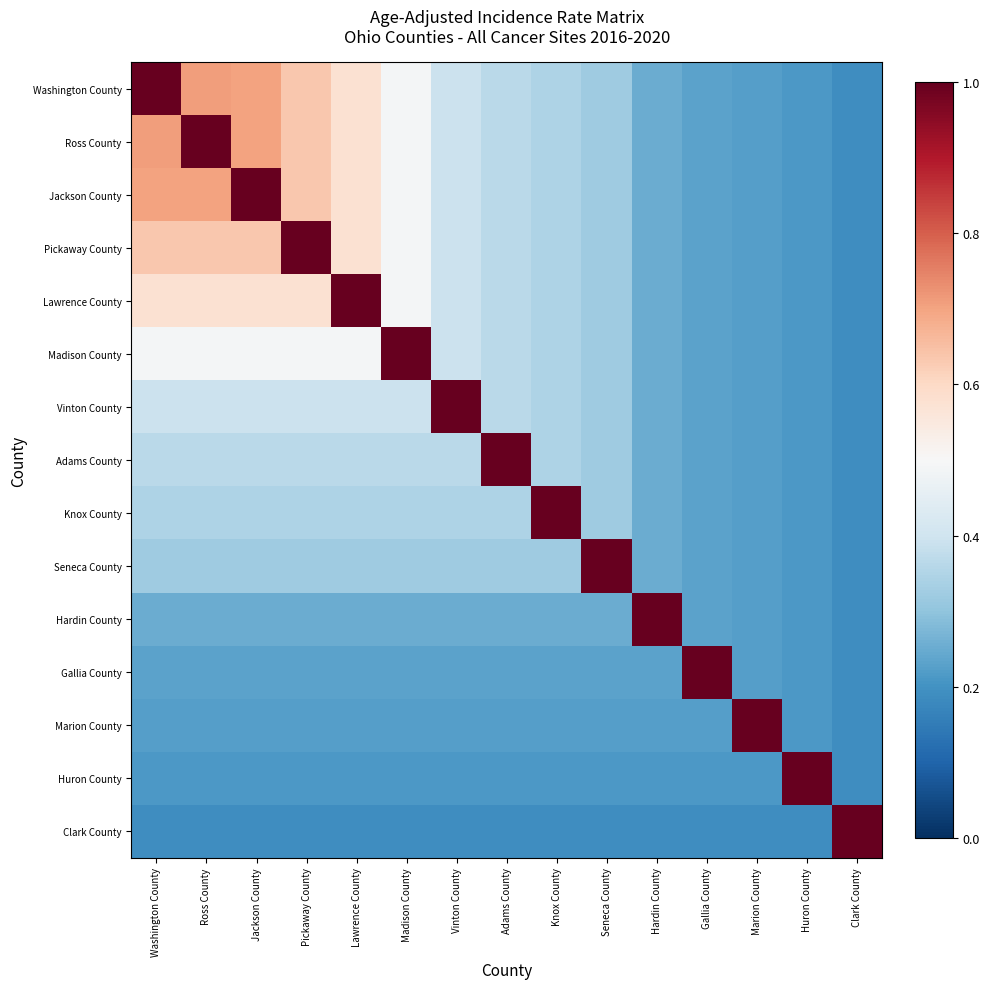

List the series in order of their peak value, lowest first.

Washington County, Ross County, Jackson County, Pickaway County, Lawrence County, Madison County, Vinton County, Adams County, Knox County, Seneca County, Hardin County, Gallia County, Marion County, Huron County, Clark County